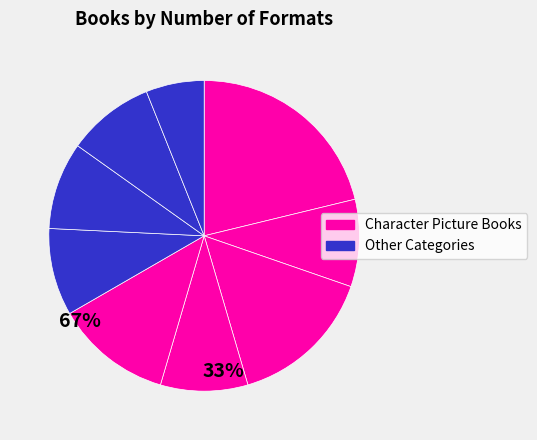

Count the number of slices in the pie.

9